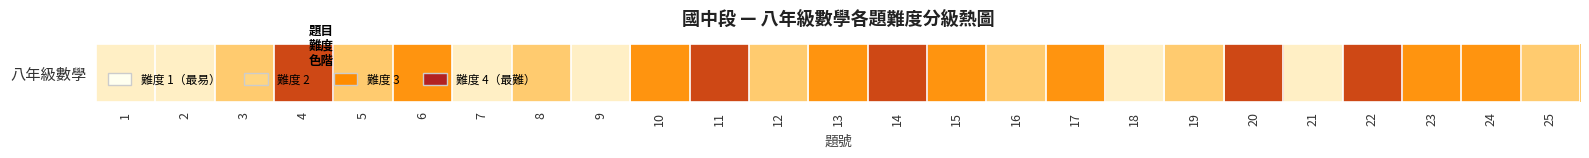

The value at 15 is 3. True or false?

True